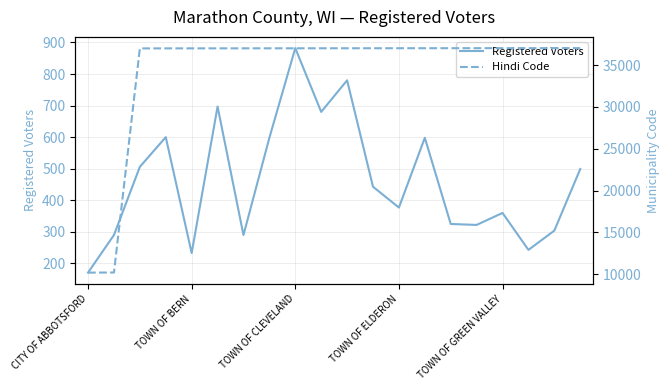

What is the label of the 1st point from the right?

19